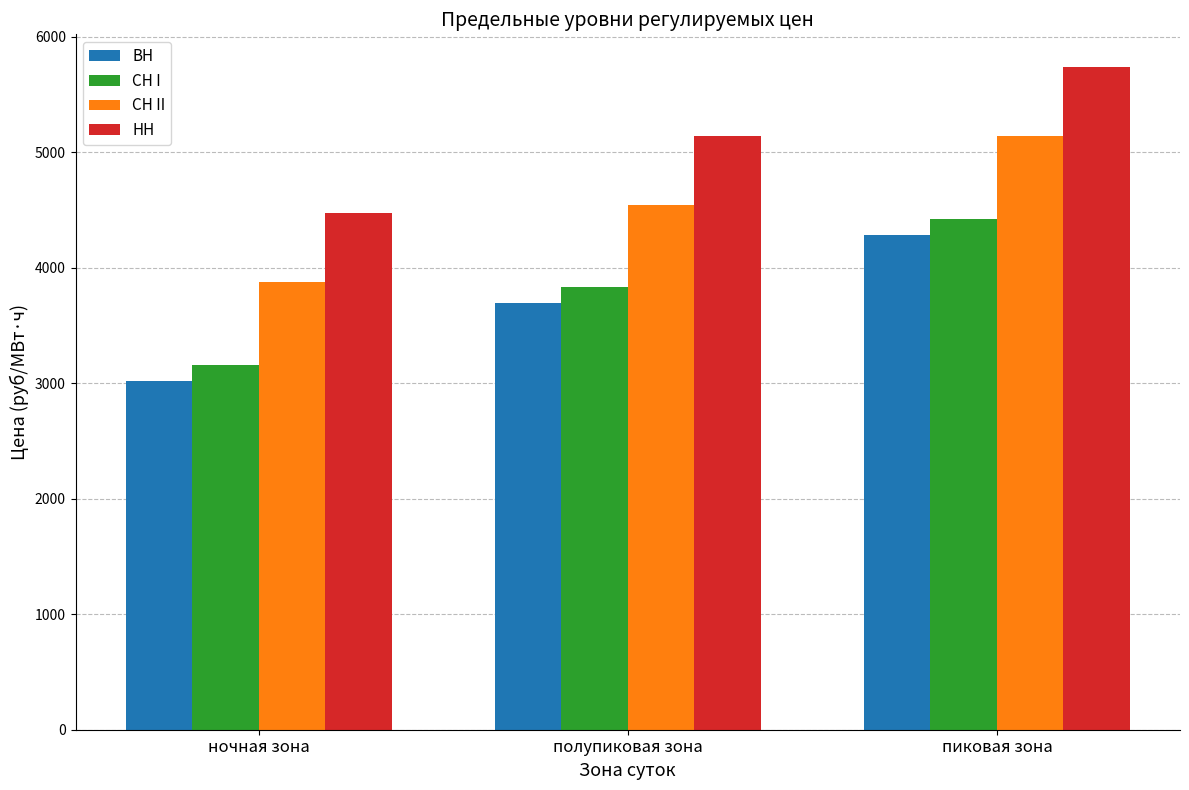

What is the label of the 2nd bar from the right?

полупиковая зона